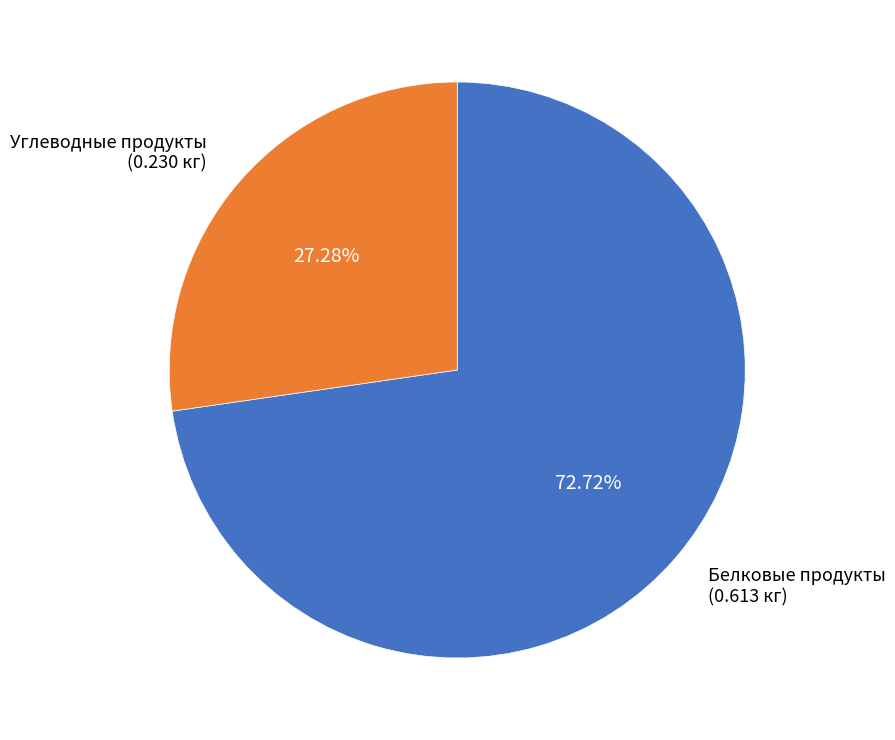

What is the smallest slice in the pie chart?

Углеводные продукты